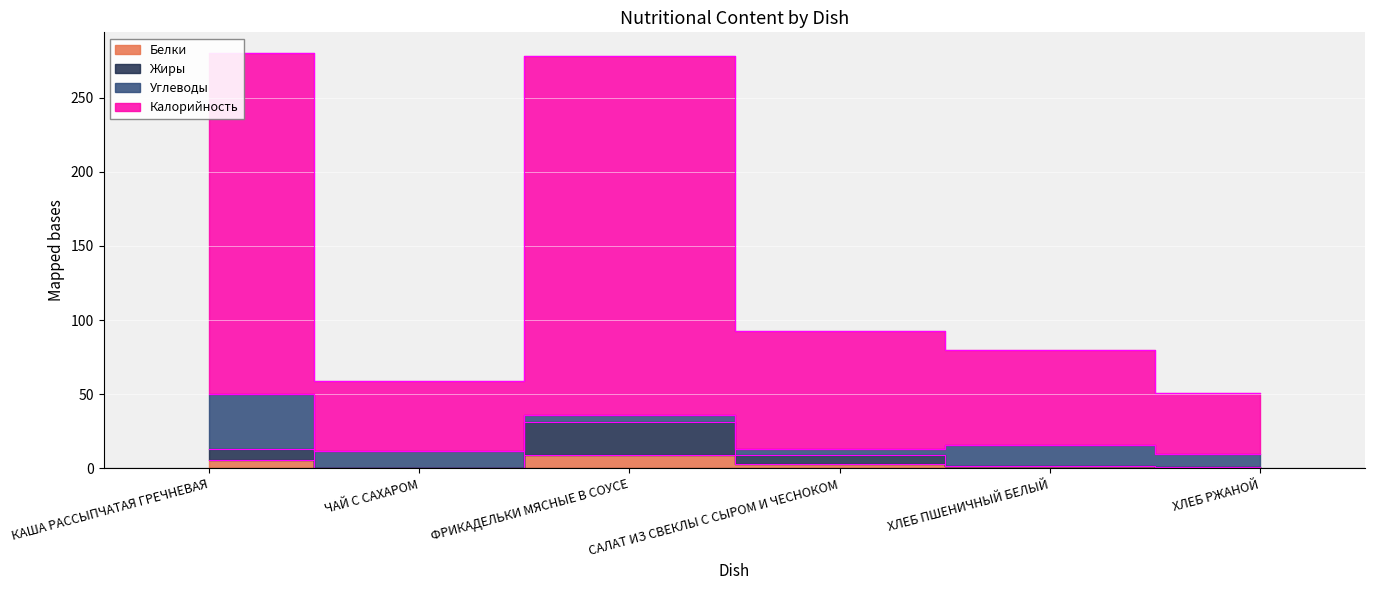

How many interior local peaks does the Жиры series have?

1